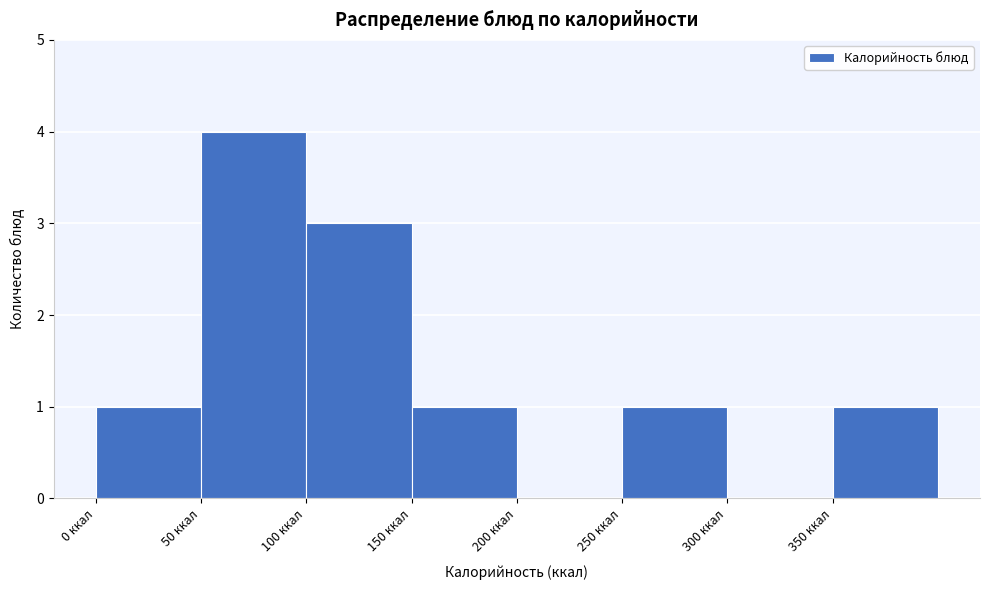

How tall is the bar that spans 350 to 400 on the x-axis? The values are not printed on the chart, so give them approximately, as read against the axis.

1